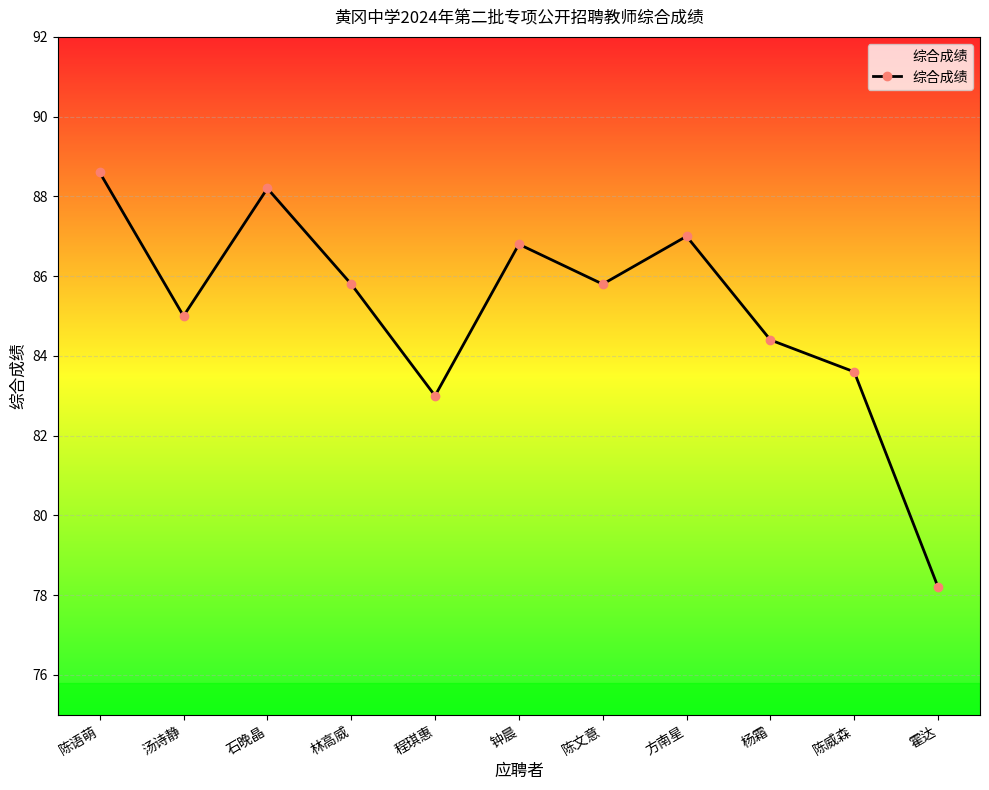

What value does the data have at 钟晨?

86.8